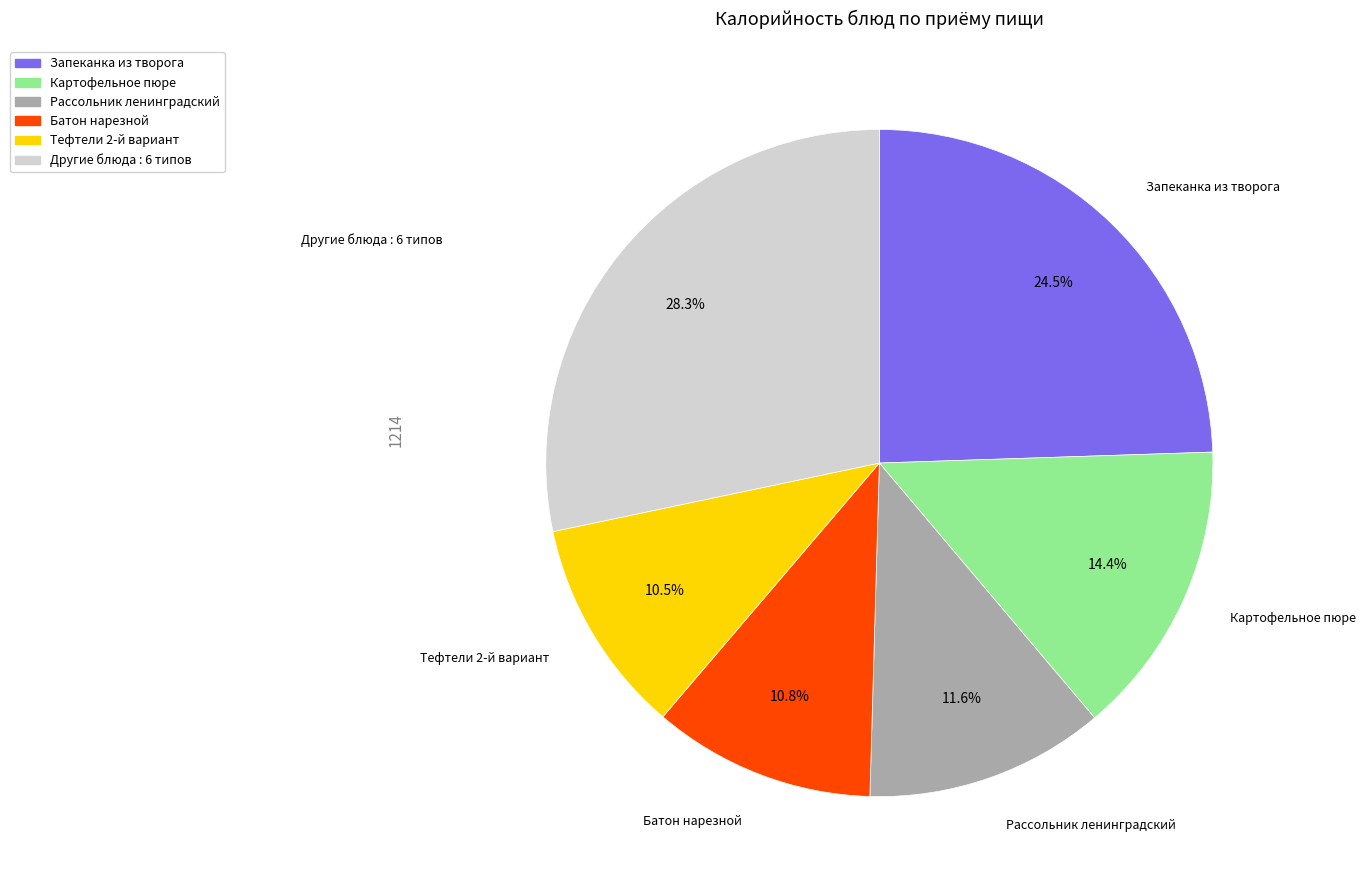

How many slices are in this pie chart?

6